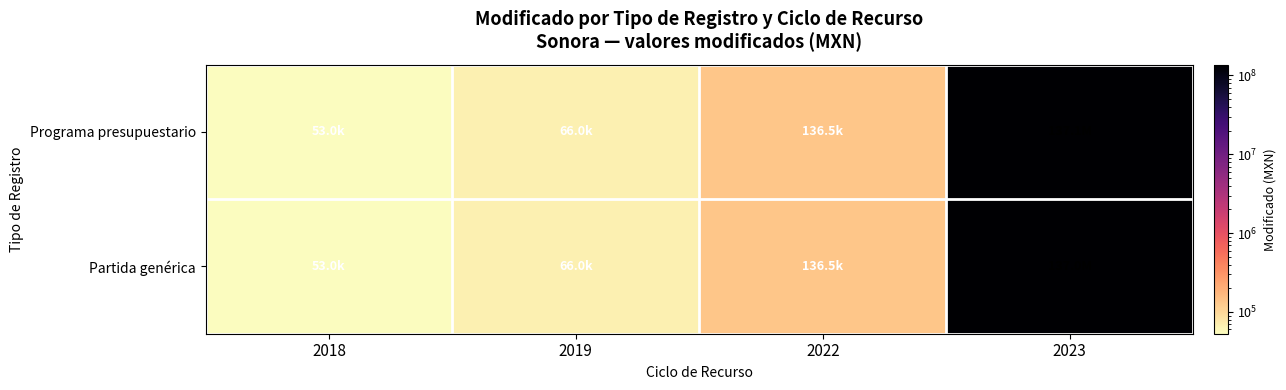

At how many categories does at least one series exceed 15507482?

1